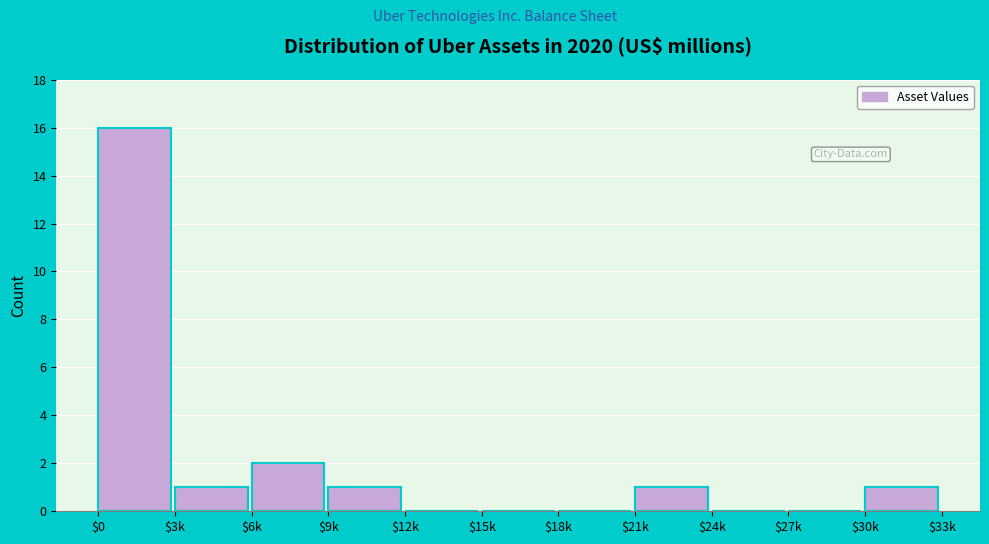

What is the sum of all values?

22